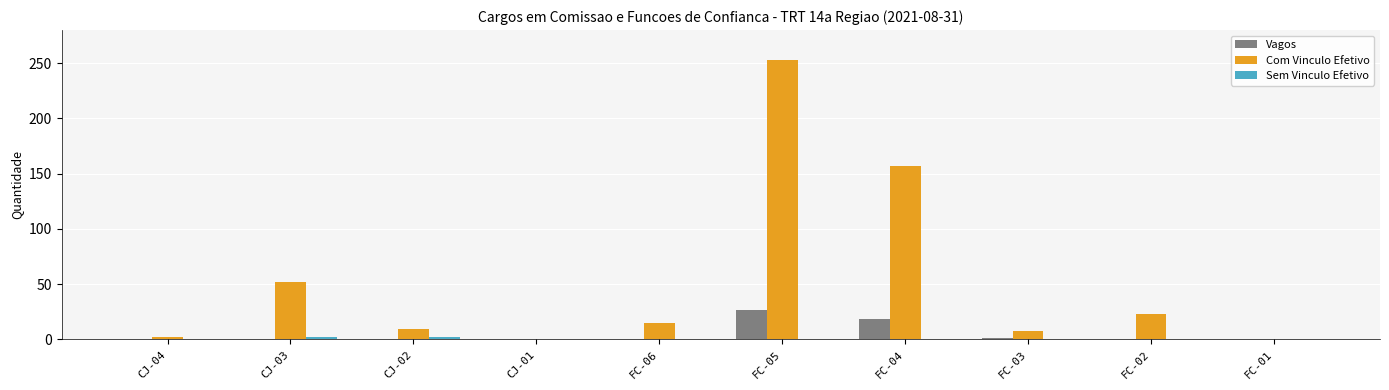

Between CJ-01 and FC-02, which series saw the biggest shift?

Com Vinculo Efetivo